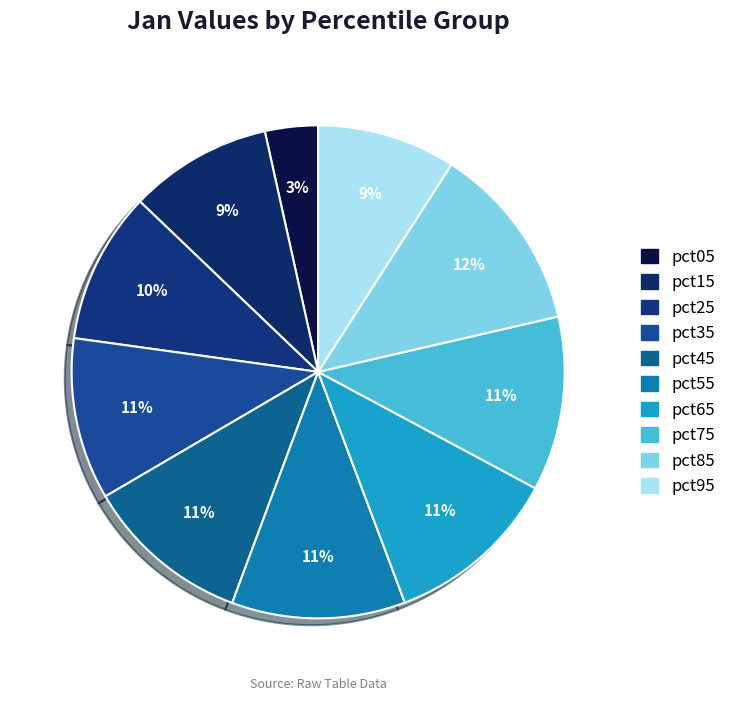

How many slices are in this pie chart?

10